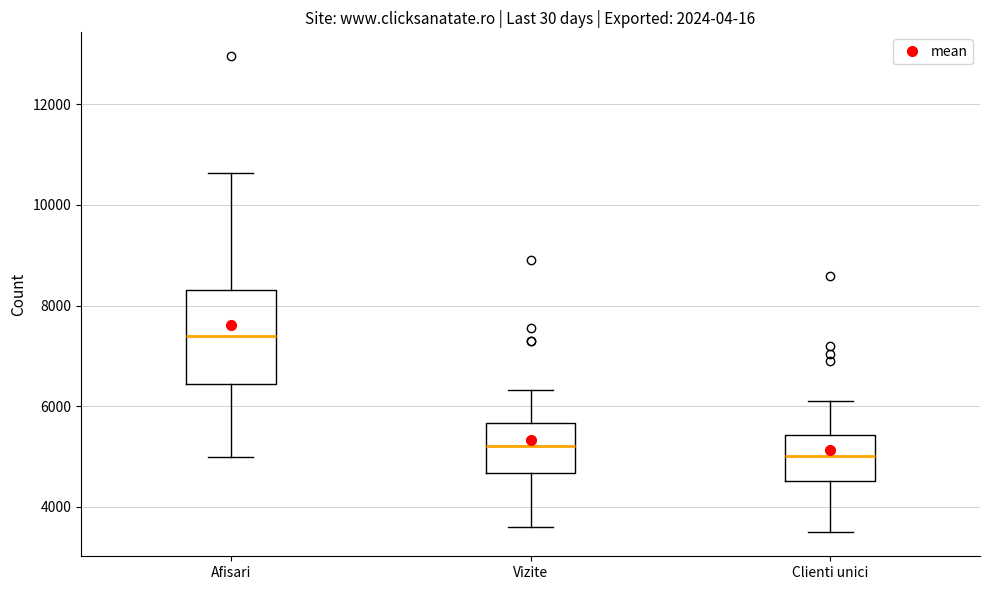

Reading left to right, transcribe this box plot: for each box, give where its median line is, the range the box spans, and where its two whiskers end, as read against the y-axis. The values are not printed on the chart, so give them approximately, as read against the axis.

Afisari: median 7400, box 6400 to 8400, whiskers 5000 to 10600
Vizite: median 5200, box 4600 to 5600, whiskers 3600 to 6400
Clienti unici: median 5000, box 4600 to 5400, whiskers 3400 to 6000